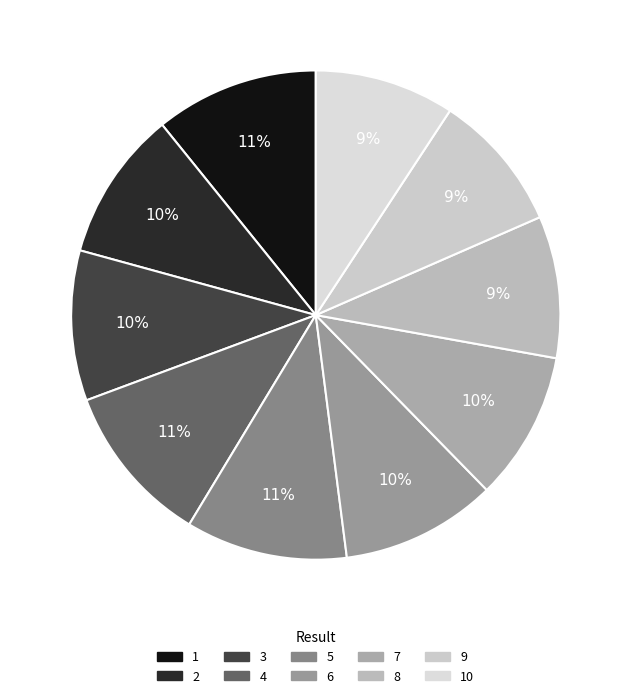

To the nearest percent, what portion does 10 represent?

9%